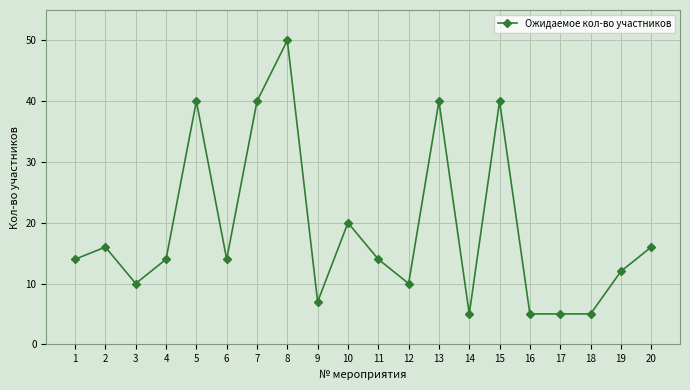

Where is the first local maximum?

2